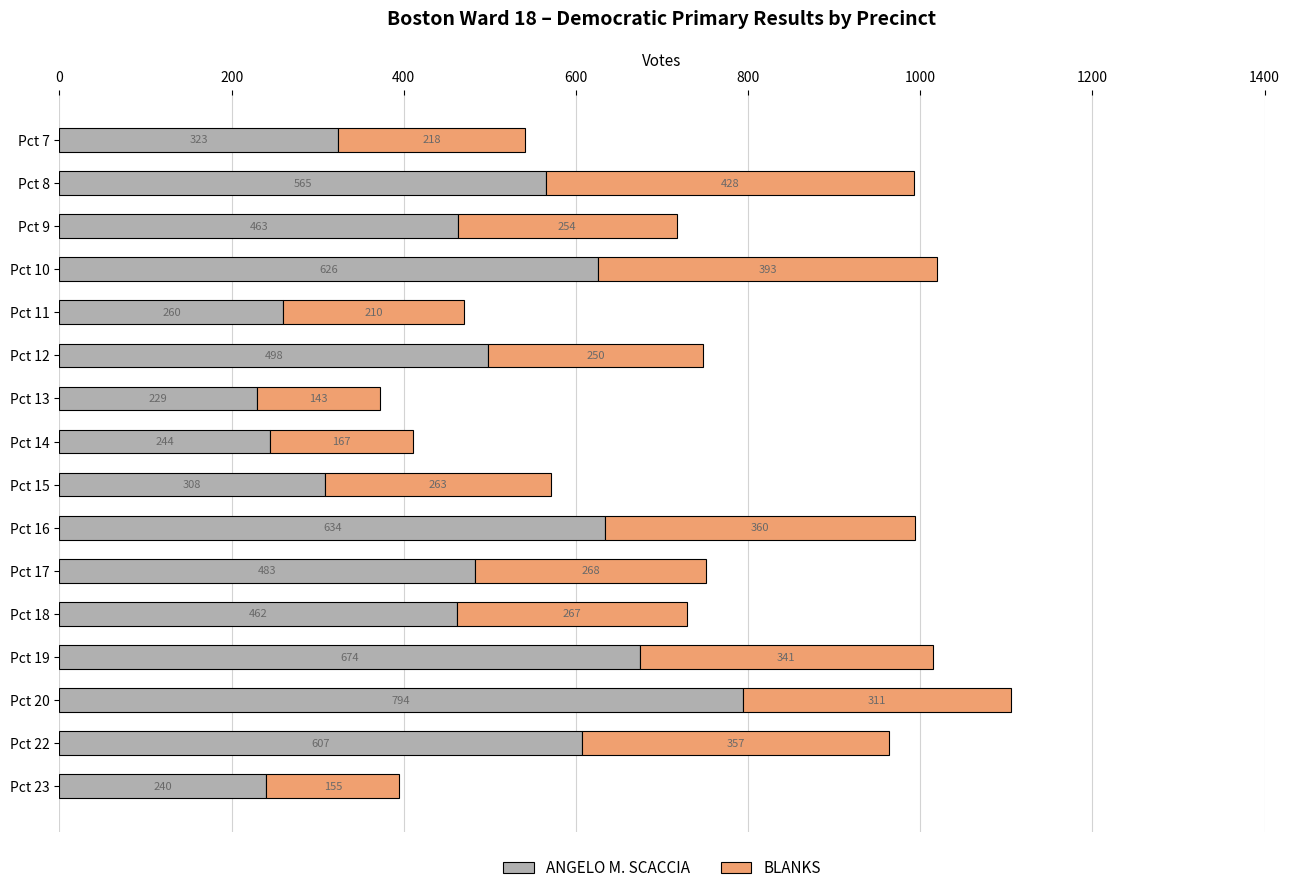

At which category is the sum across all series the highest?

Pct 20